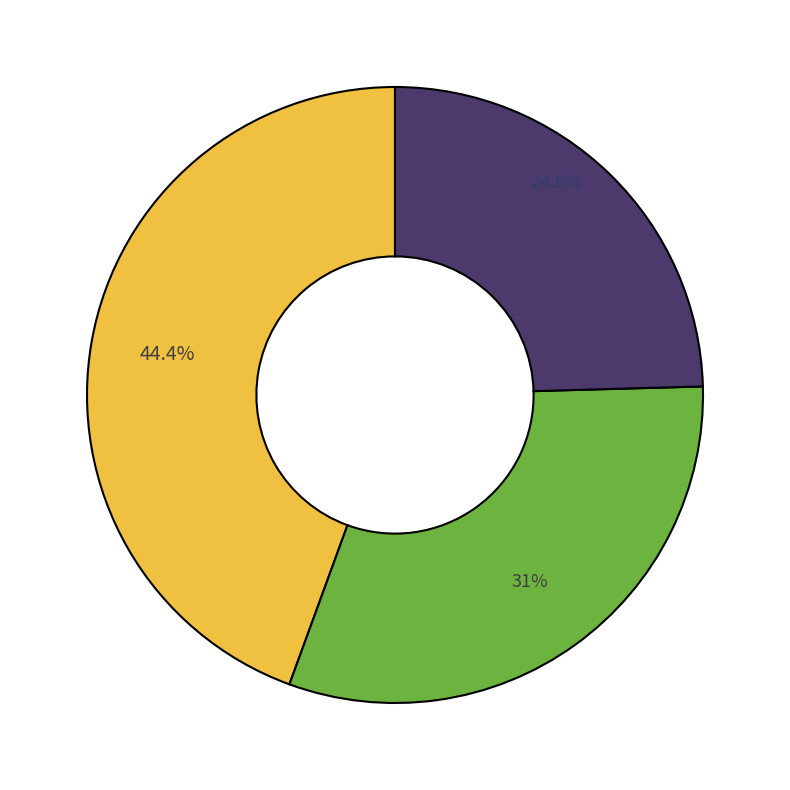

Is there a majority slice in this chart?

No